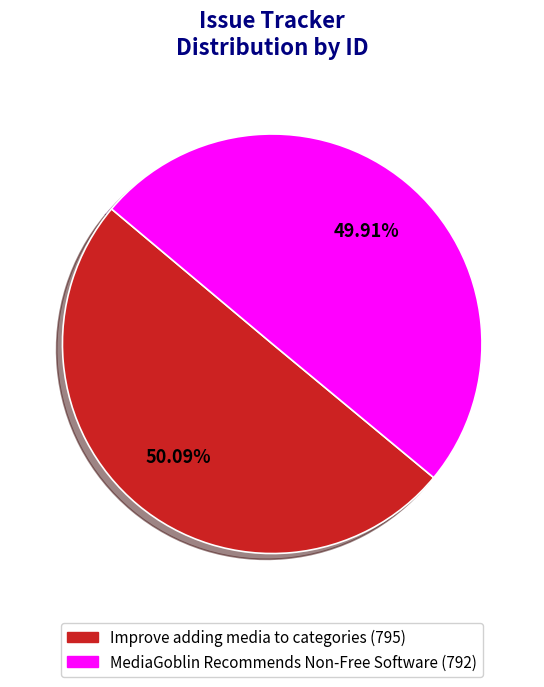

Does any single category account for the majority?

Yes